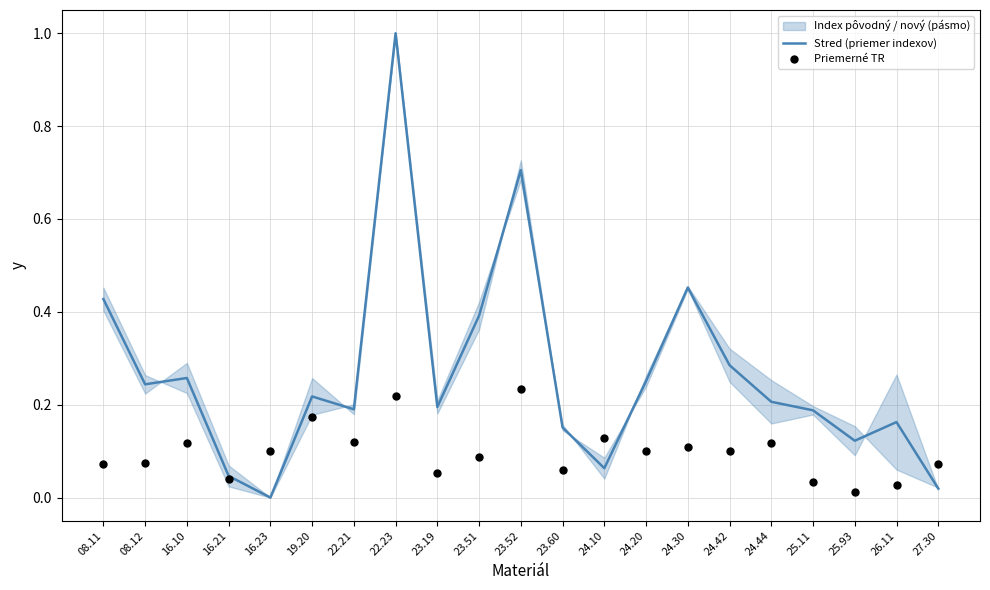

At which category is the sum across all series the highest?

22.23